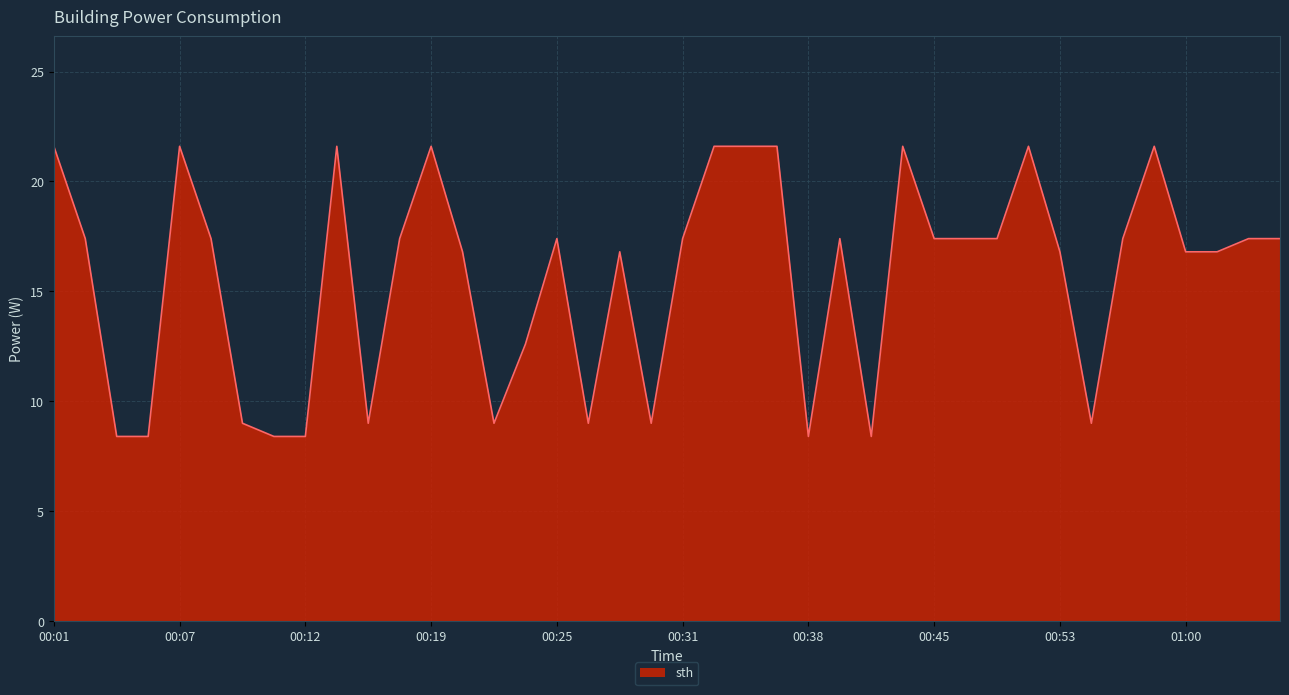

What is the minimum value shown in the chart?

8.4